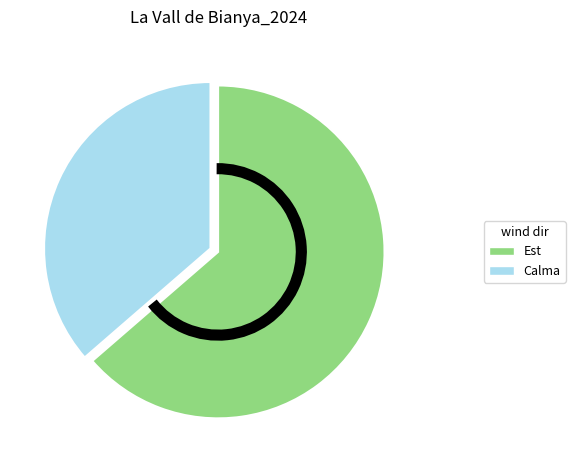

Does Calma represent more than half of the total?

No